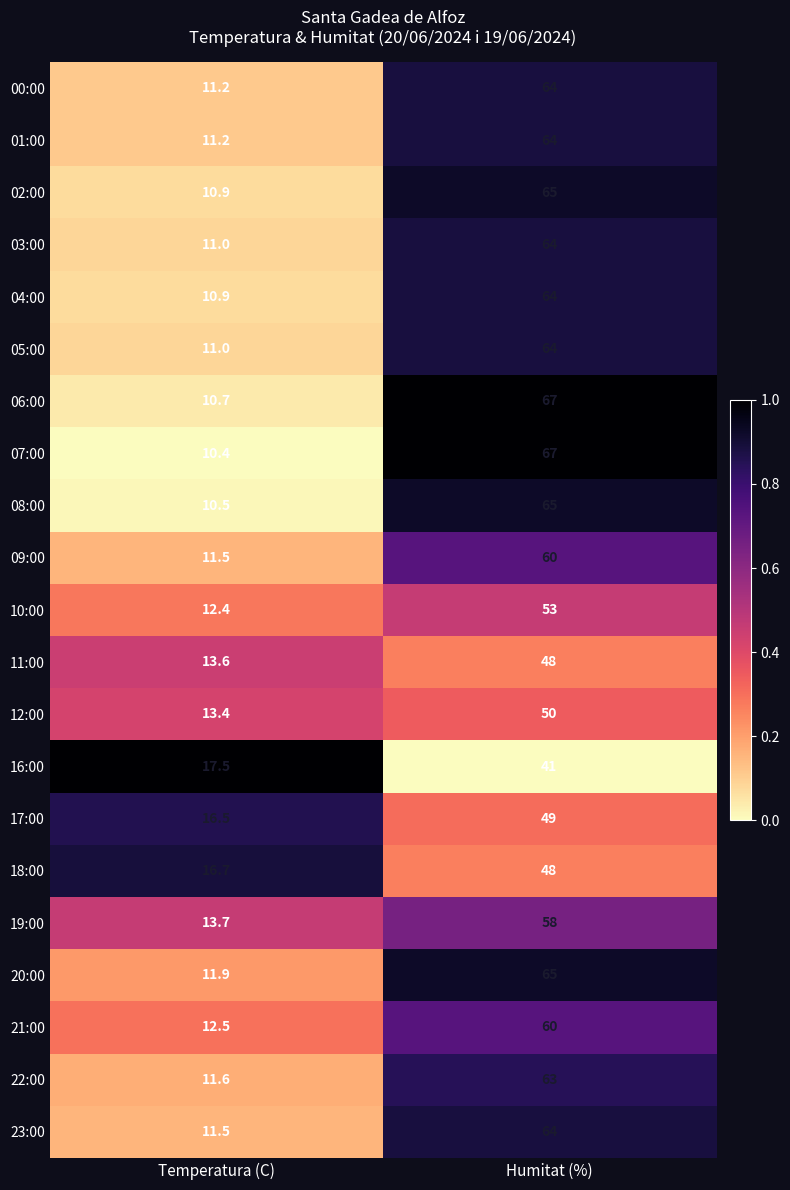

List the labels in order of 02:00 value, largest first.

Humitat (%), Temperatura (C)